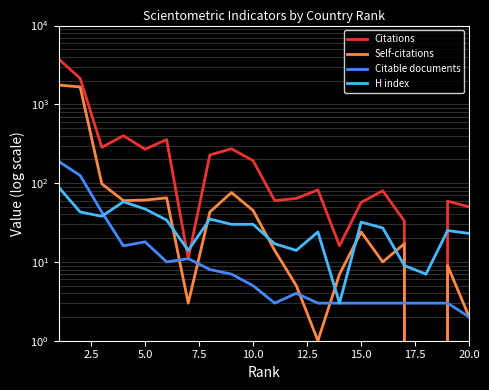

Read the Self-citations value at 10.0, to the nearest 50.

50